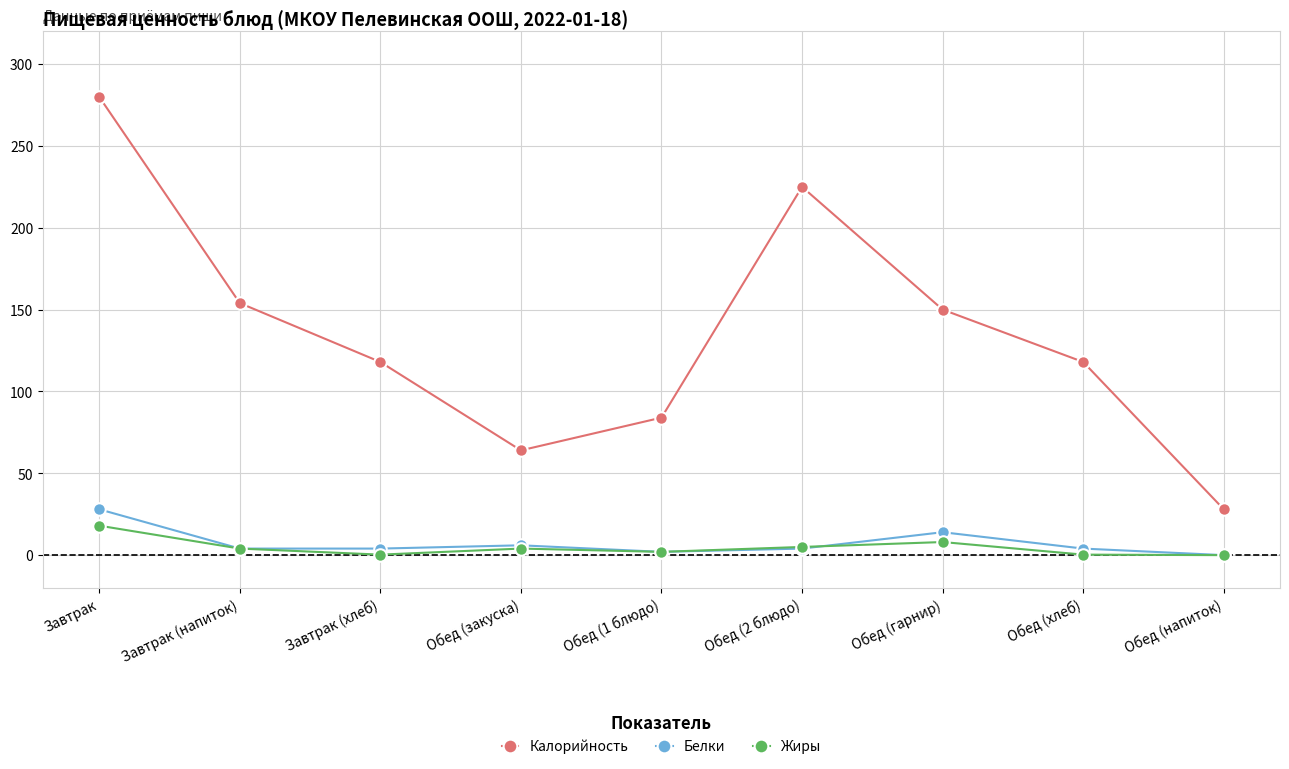

List the series in order of their peak value, lowest first.

Жиры, Белки, Калорийность